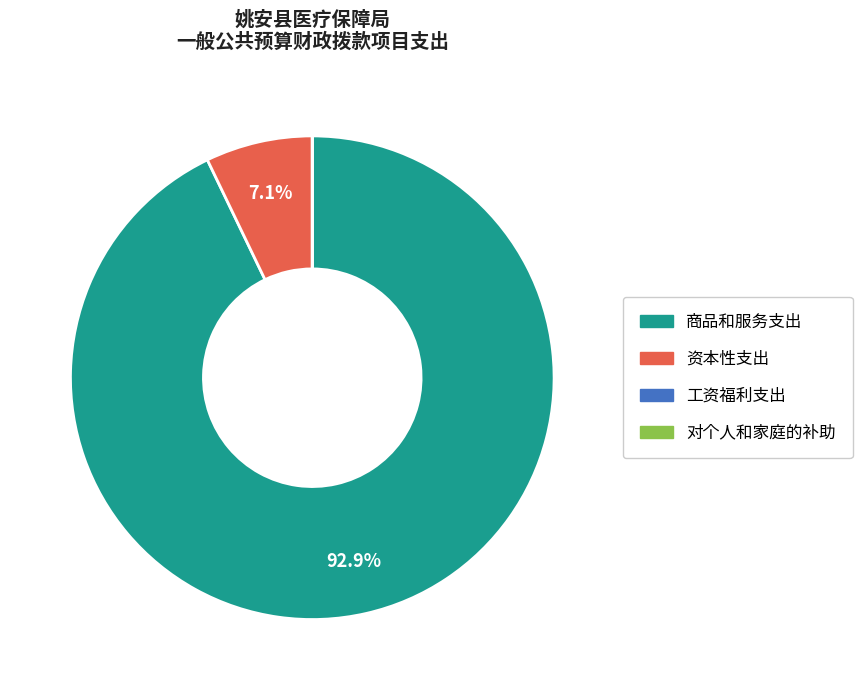

How much of the chart is everything except 资本性支出?

92.9%